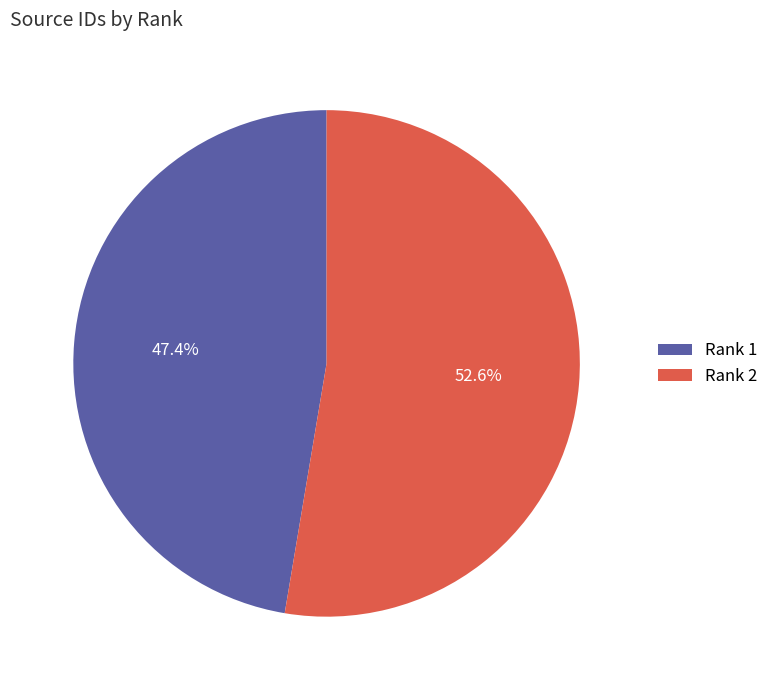

What percentage is NOT represented by Rank 2?

47.4%